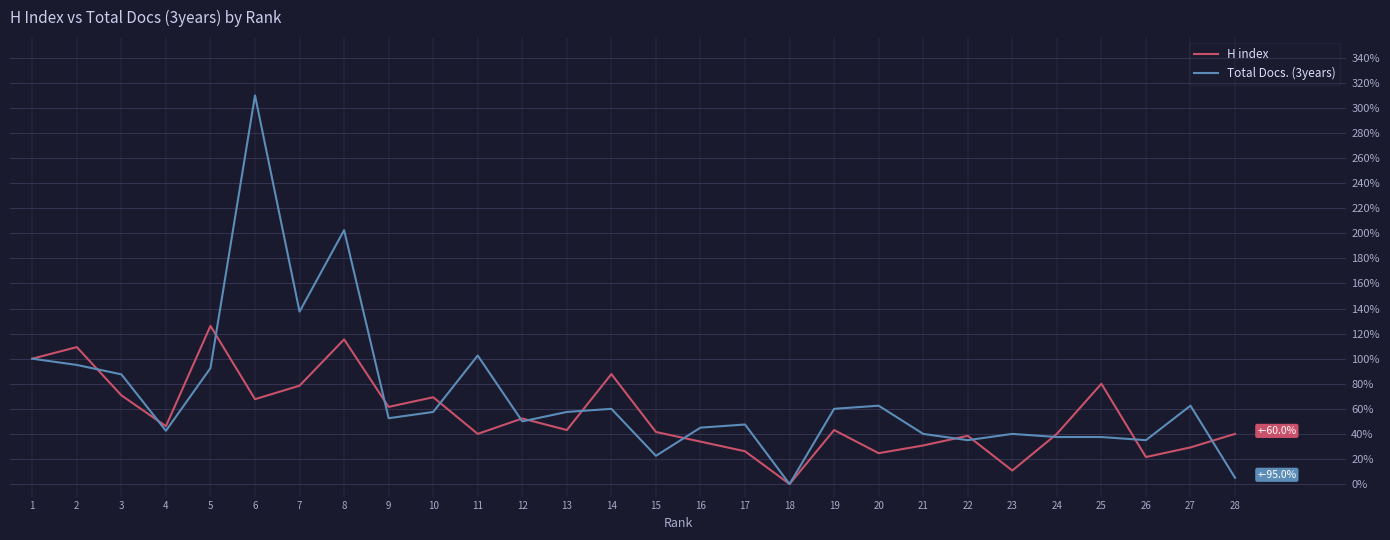

Which series ends up on top after the final intersection of Total Docs. (3years) and H index?

H index